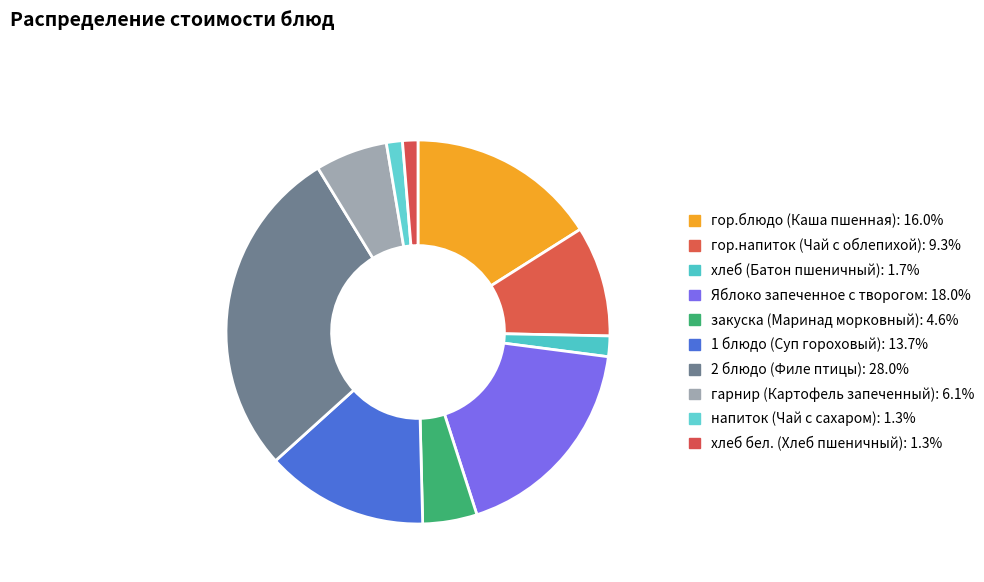

Does гарнир (Картофель запеченный) account for over 50% of the chart?

No